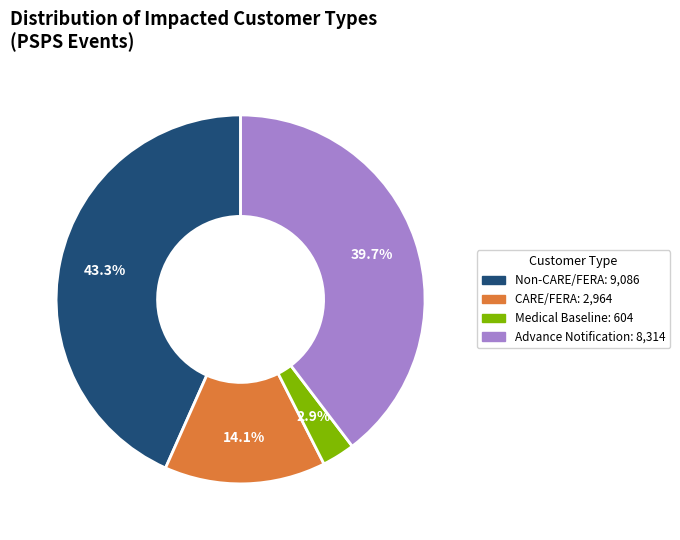

Is Non-CARE/FERA the majority of the pie?

No